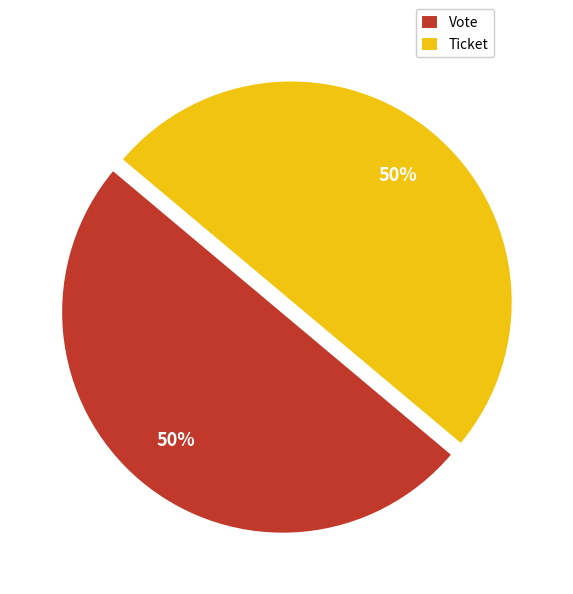

The Ticket slice represents 50% of the pie. True or false?

True